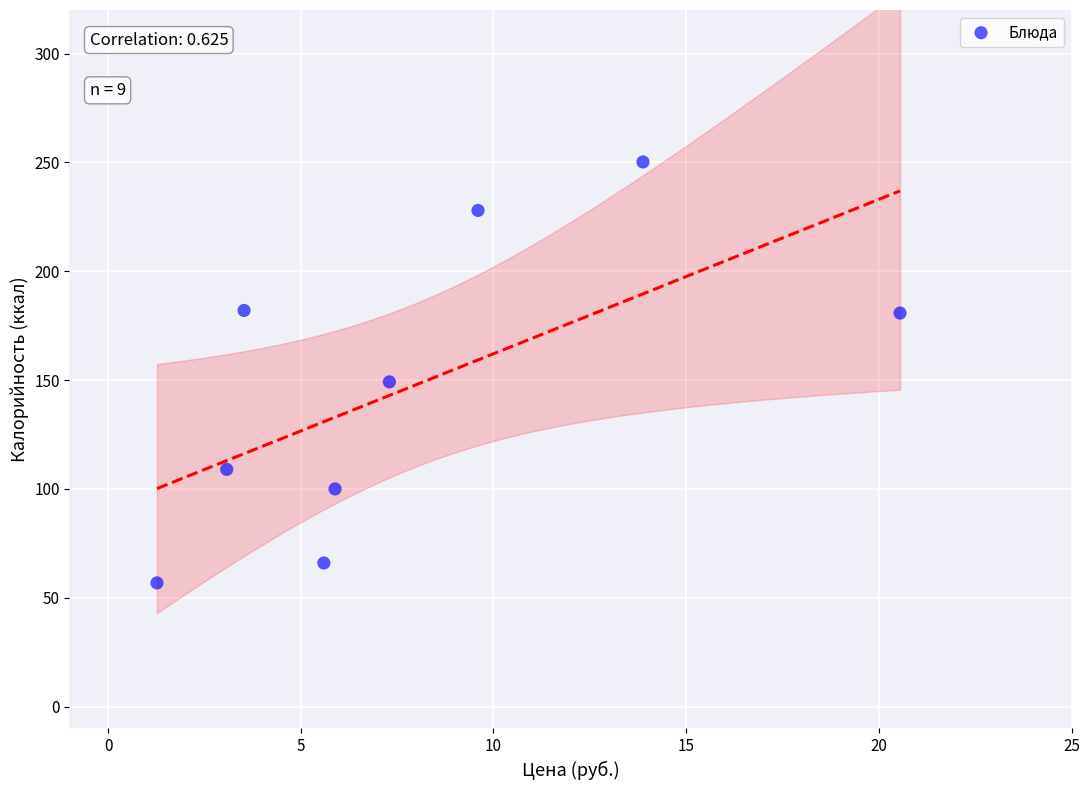

What Y value in the scatter plot is closest to 153?

149.2